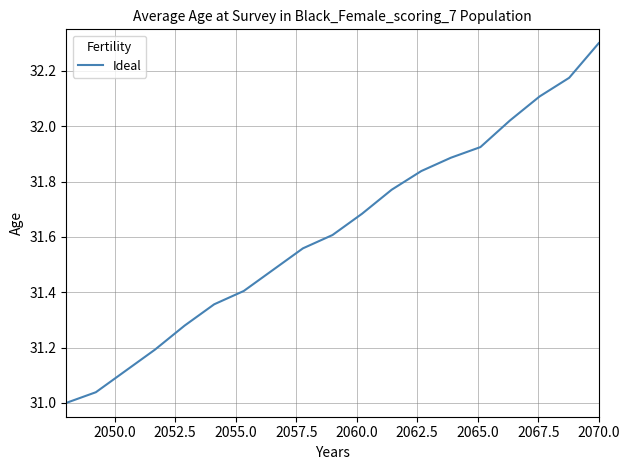

What is the difference between the maximum and minimum values?

1.3